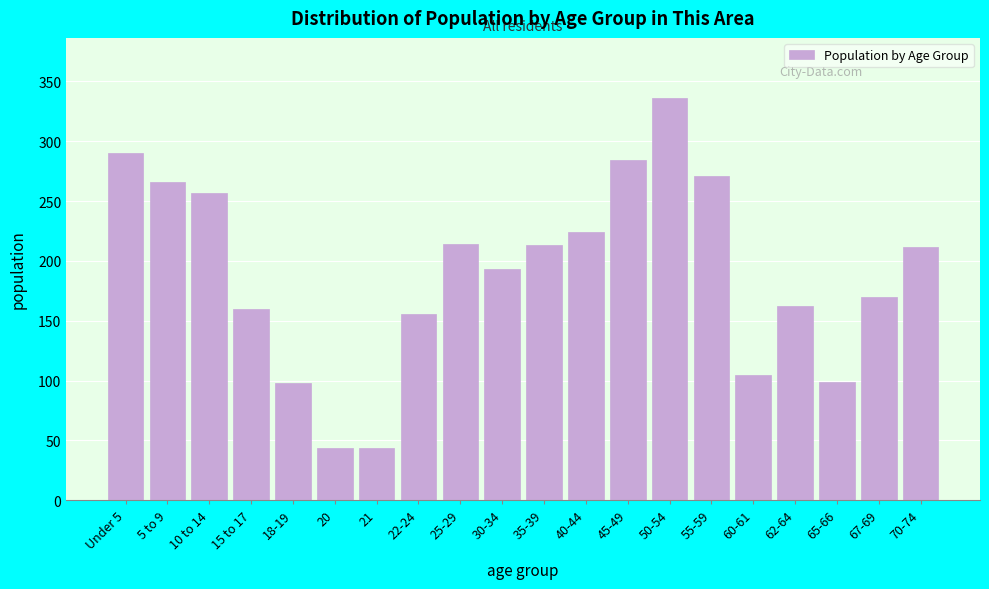

What is the sum of the values at 60-61 and 55-59?

376